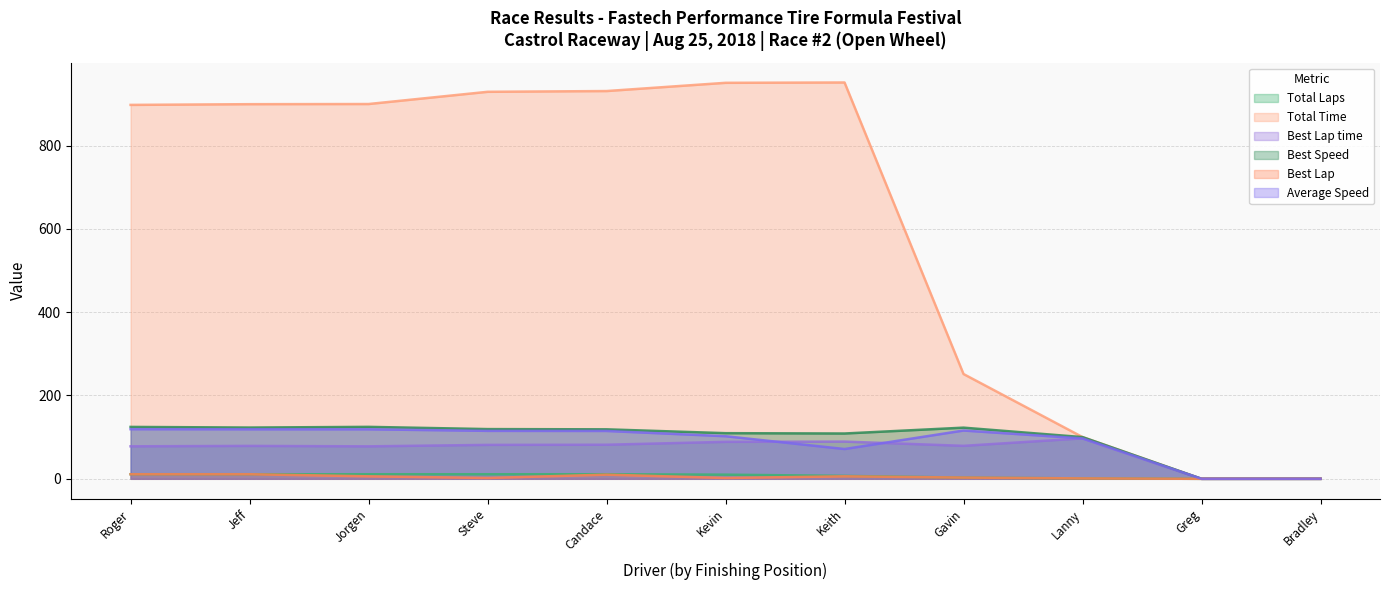

What position from the left is Keith?

7